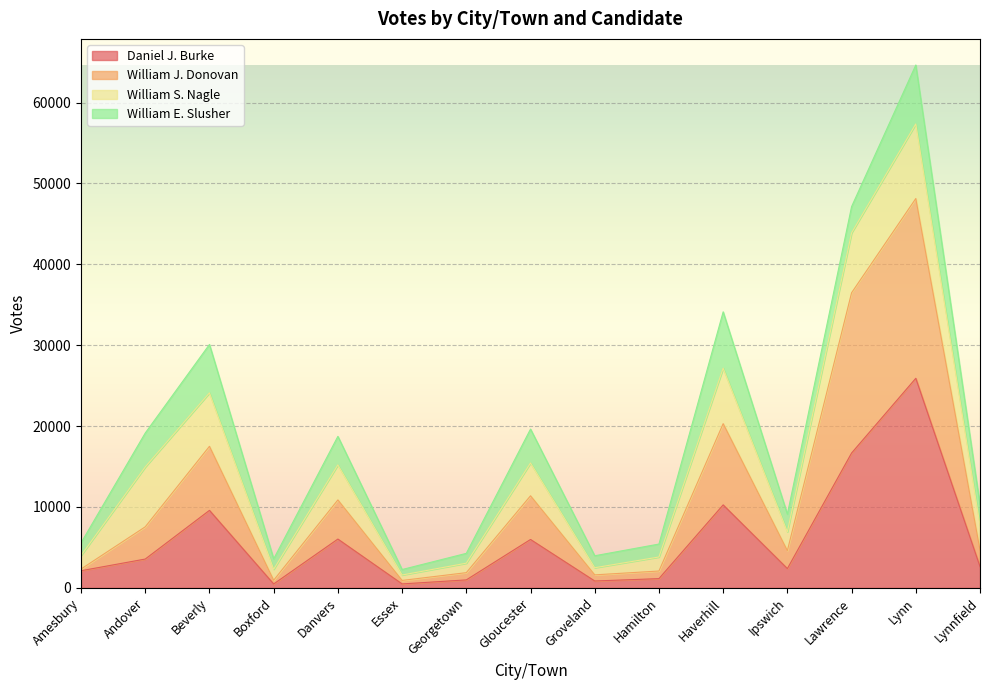

What is the highest value of the Daniel J. Burke series?

25910